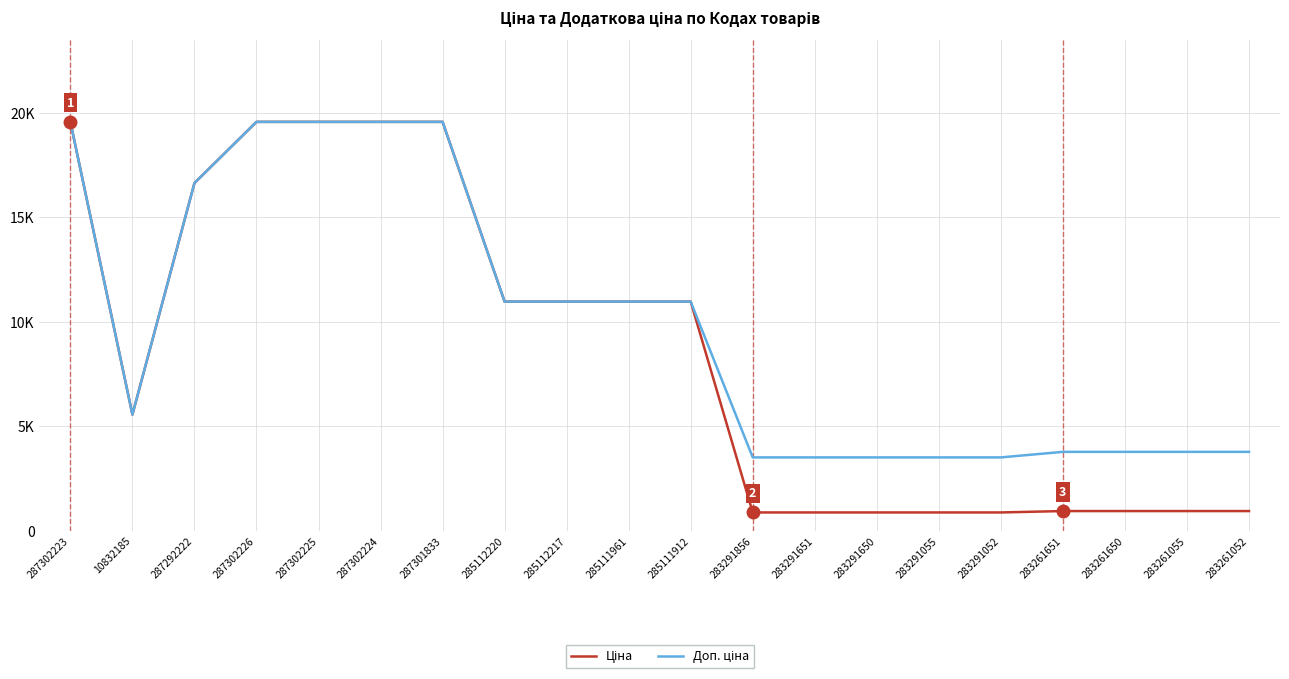

Reading right to left, extract all data points from this chart.

Ціна: 283261052=944.2	283261055=944.2	283261650=944.2	283261651=944.2	283291052=878.0	283291055=878.0	283291650=878.0	283291651=878.0	283291856=878.0	285111912=10964.4	285111961=10964.4	285112217=10964.4	285112220=10964.4	287301833=19564.9	287302224=19564.9	287302225=19564.9	287302226=19564.9	287292222=16636.8	10832185=5560.3	287302223=19564.9
Доп. ціна: 283261052=3777.0	283261055=3777.0	283261650=3777.0	283261651=3777.0	283291052=3511.9	283291055=3511.9	283291650=3511.9	283291651=3511.9	283291856=3511.9	285111912=10964.4	285111961=10964.4	285112217=10964.4	285112220=10964.4	287301833=19564.9	287302224=19564.9	287302225=19564.9	287302226=19564.9	287292222=16636.8	10832185=5560.3	287302223=19564.9